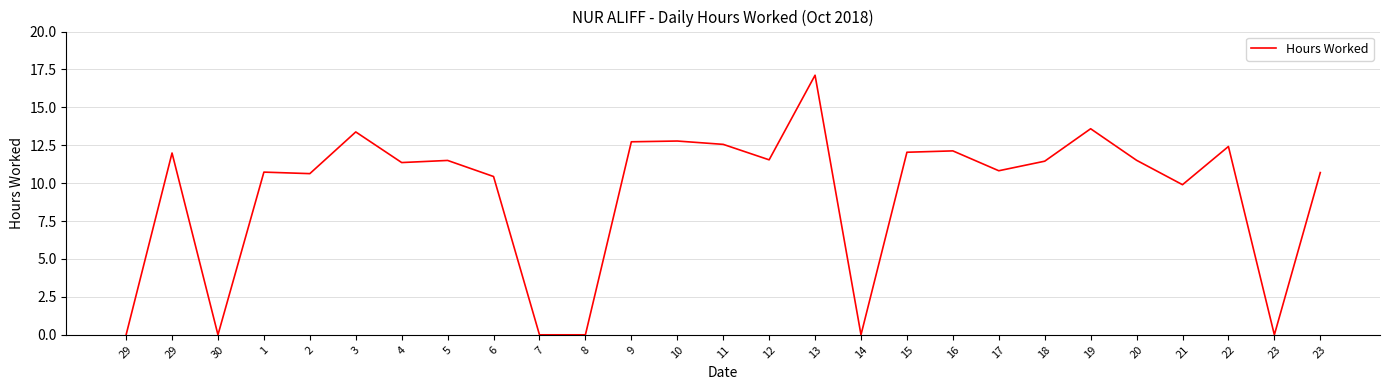

How many points are lower than both their immediate neighbors (excluding endpoints)?

8